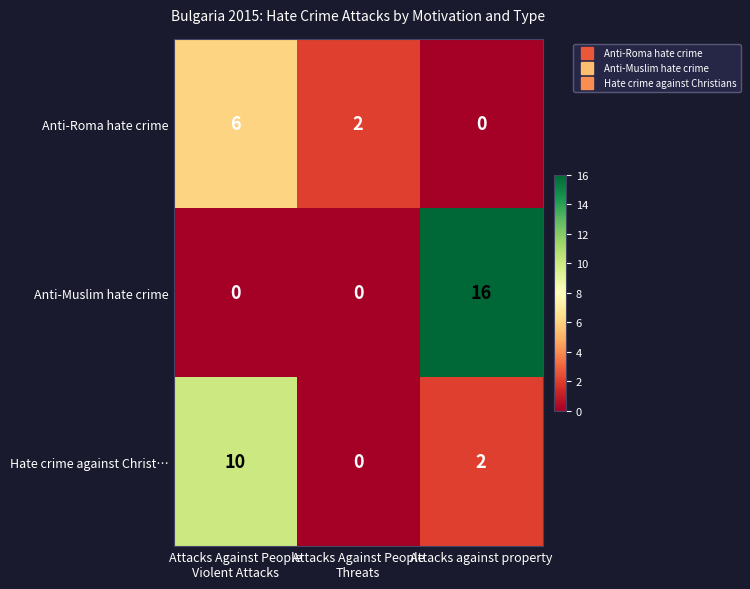

What is the sum of all Anti-Roma hate crime values?

8